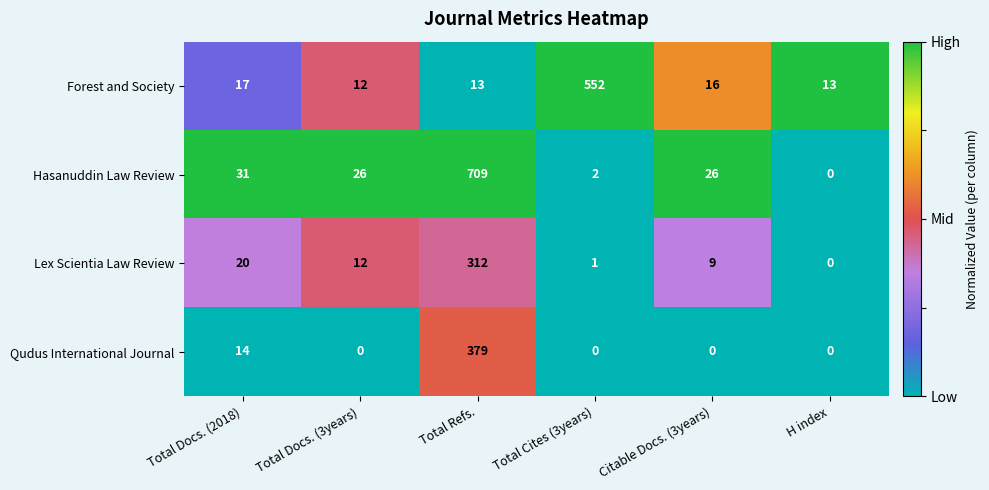

Which label corresponds to the largest value in the chart?

Total Refs.